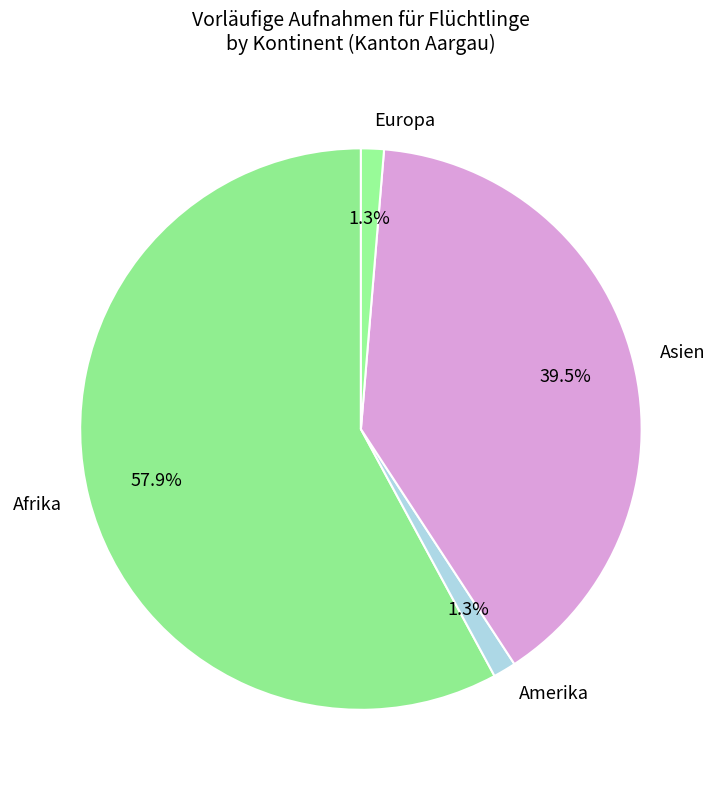

To the nearest percent, what percentage of the pie is Afrika?

58%